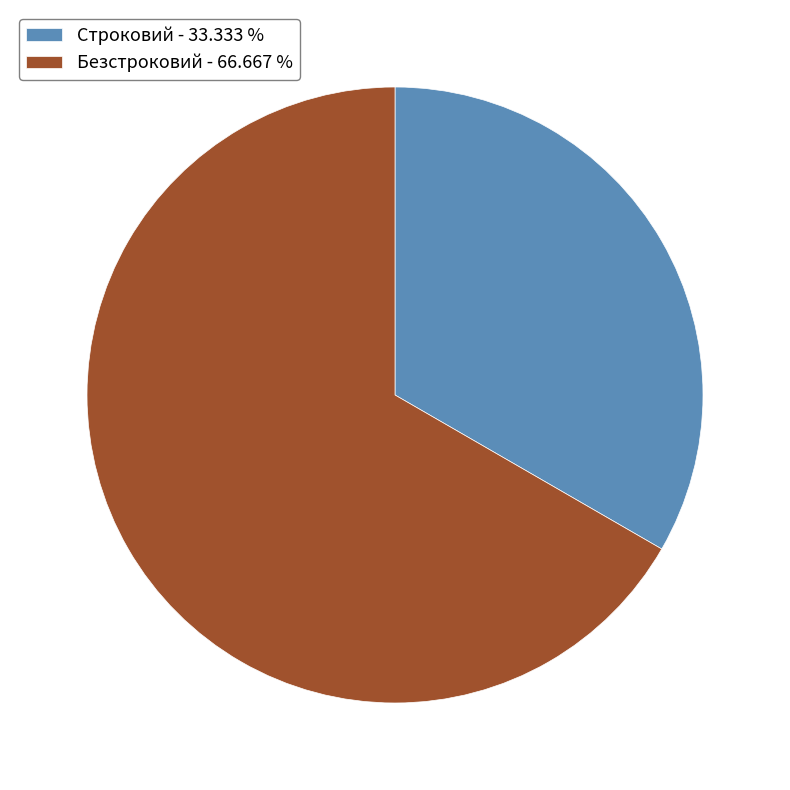

What is the largest slice in the pie chart?

Безстроковий